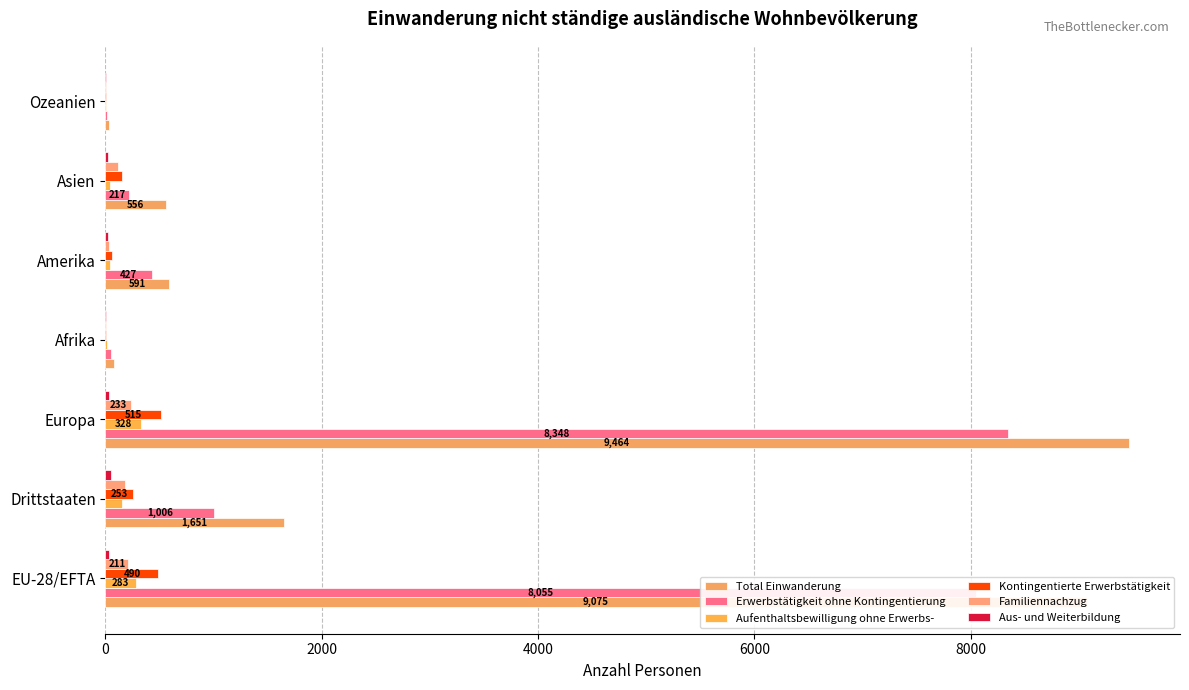

At which category is the sum across all series the highest?

Europa